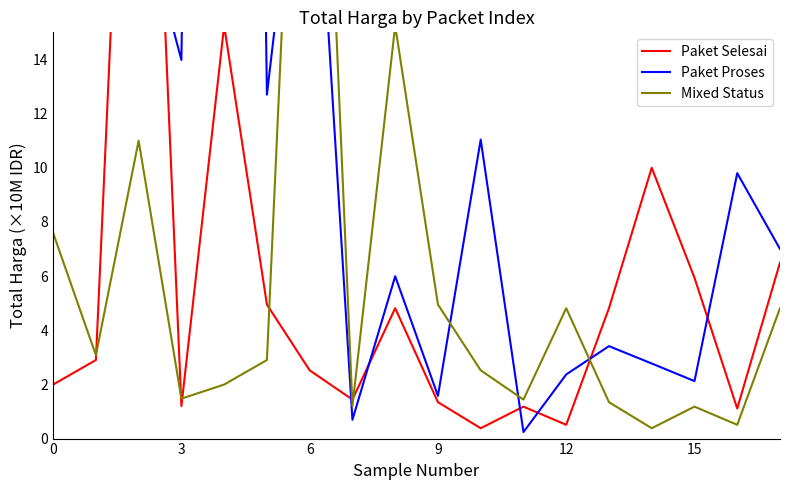

Reading left to right, list all the values displayed in this chart.

Paket Selesai: 2.0	2.9	37.9	1.2	15.2	4.9	2.5	1.4	4.8	1.3	0.4	1.2	0.5	4.8	10.0	5.9	1.1	6.5
Paket Proses: 36.0	31.4	19.9	14.0	122.5	12.7	26.2	0.7	6.0	1.6	11.0	0.2	2.4	3.4	2.8	2.1	9.8	7.0
Mixed Status: 7.6	3.1	11.0	1.5	2.0	2.9	37.9	1.2	15.2	4.9	2.5	1.4	4.8	1.3	0.4	1.2	0.5	4.8